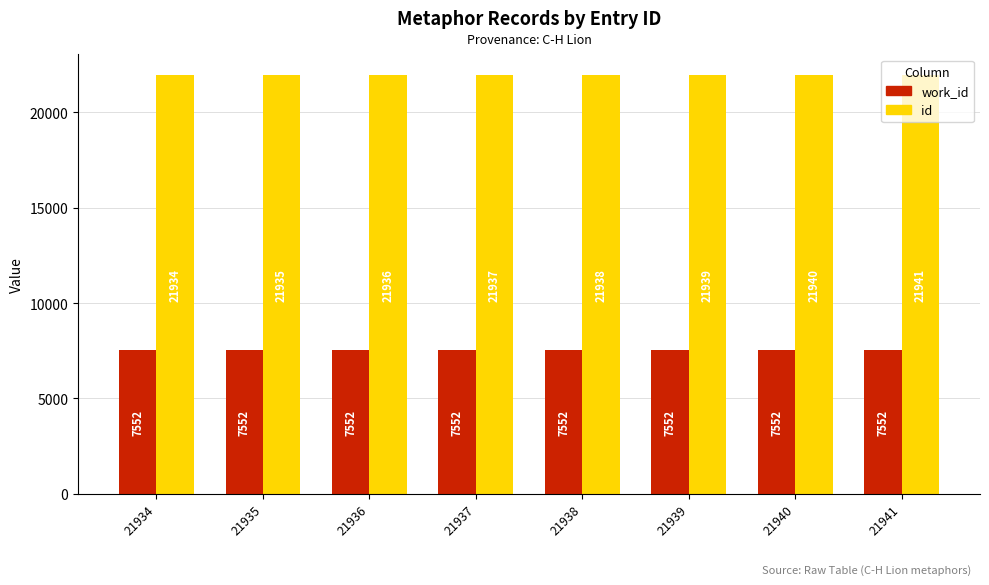

Which series has the widest spread of values?

id